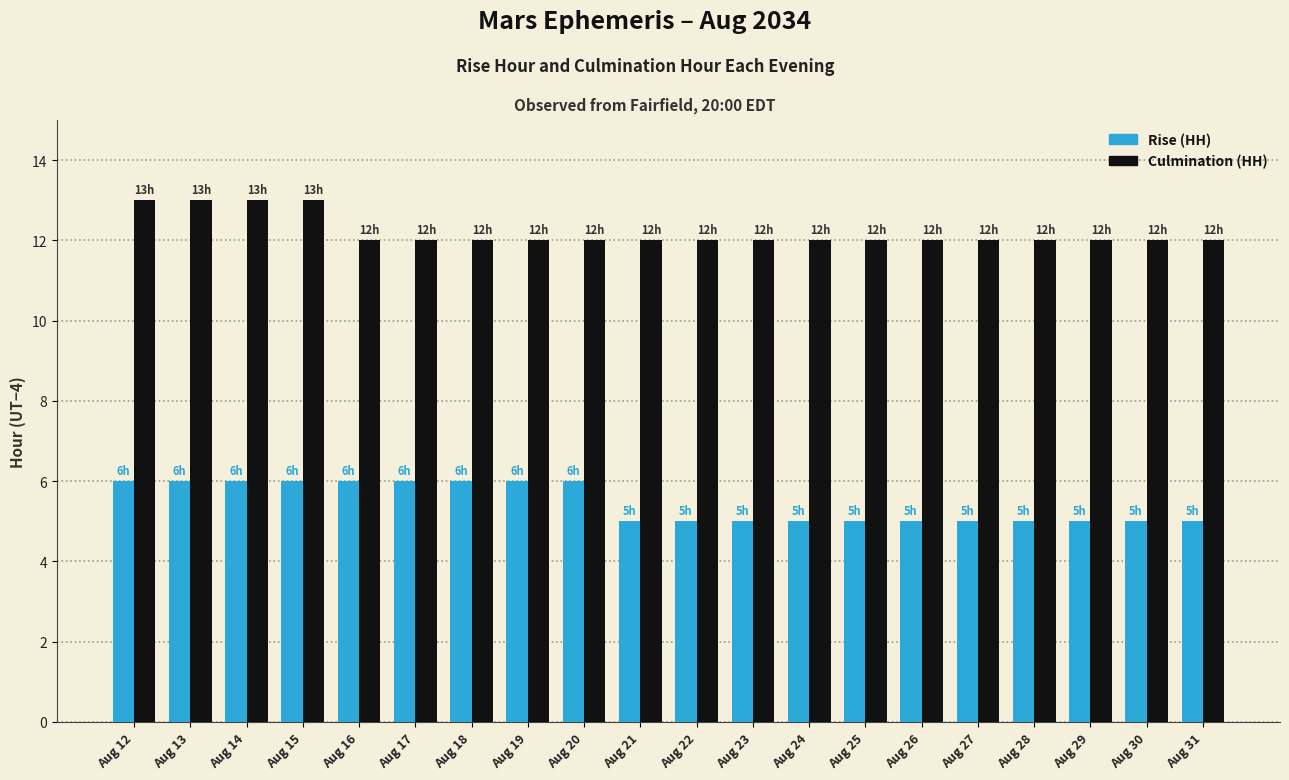

Is it true that Culmination (HH) equals 12 at Aug 25?

True